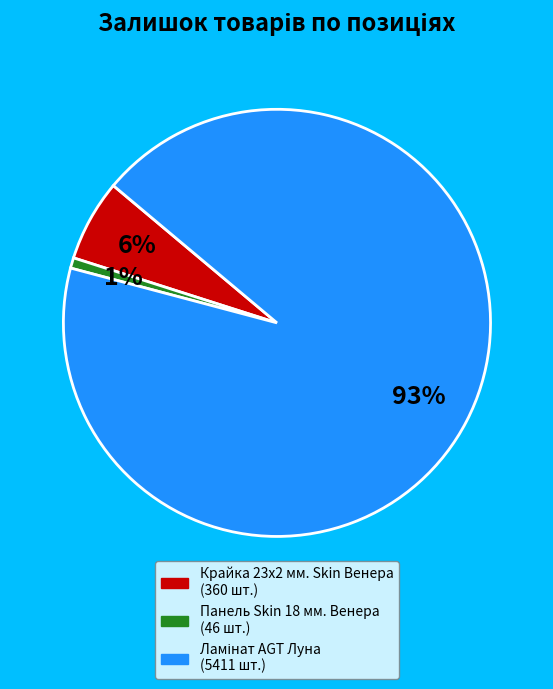

Is there any slice that represents more than half of the pie?

Yes